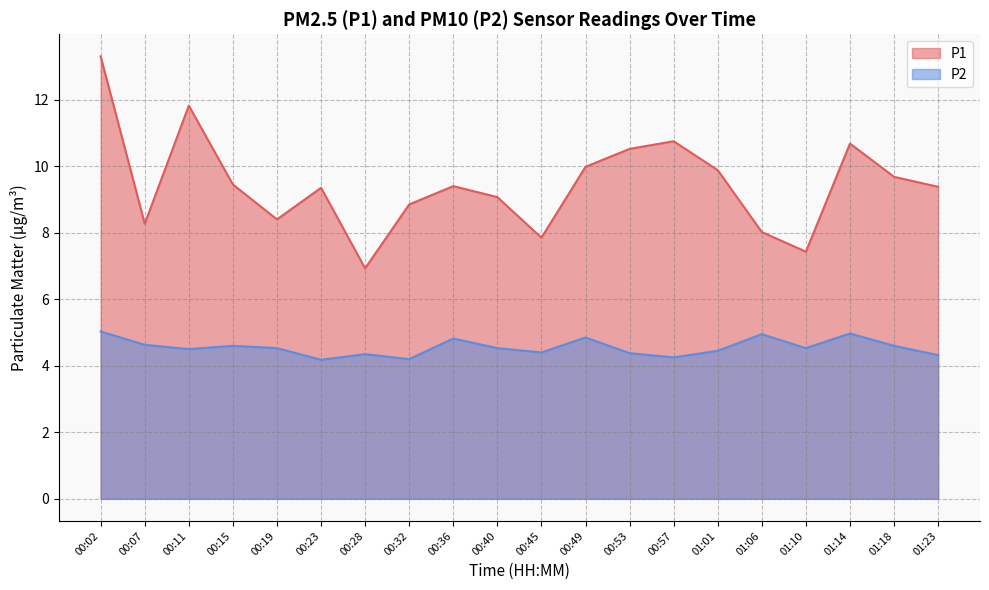

What is the label of the 2nd point from the right?

01:18